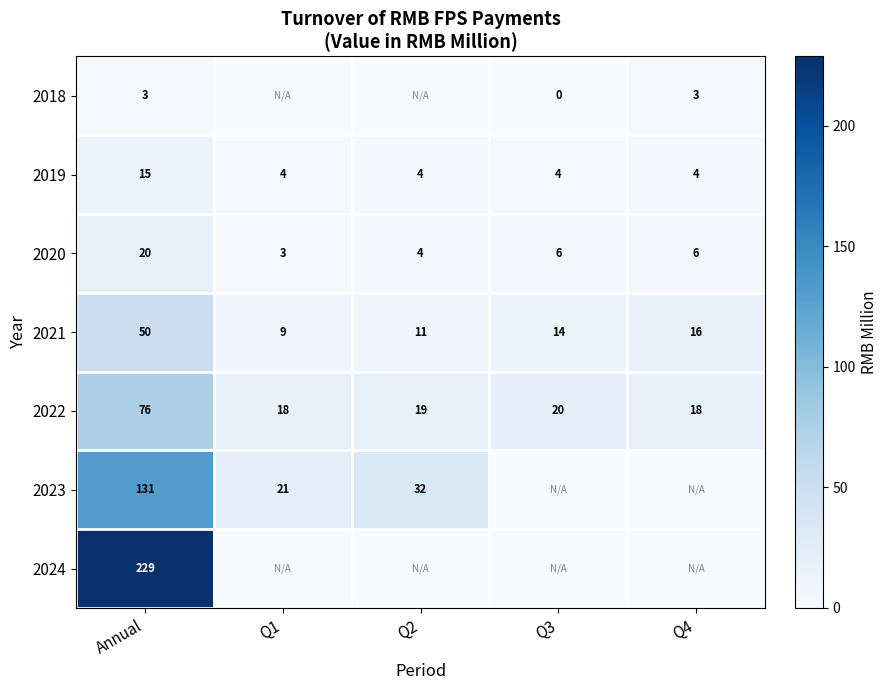

Which category has the highest value in the 2022 series?

Annual